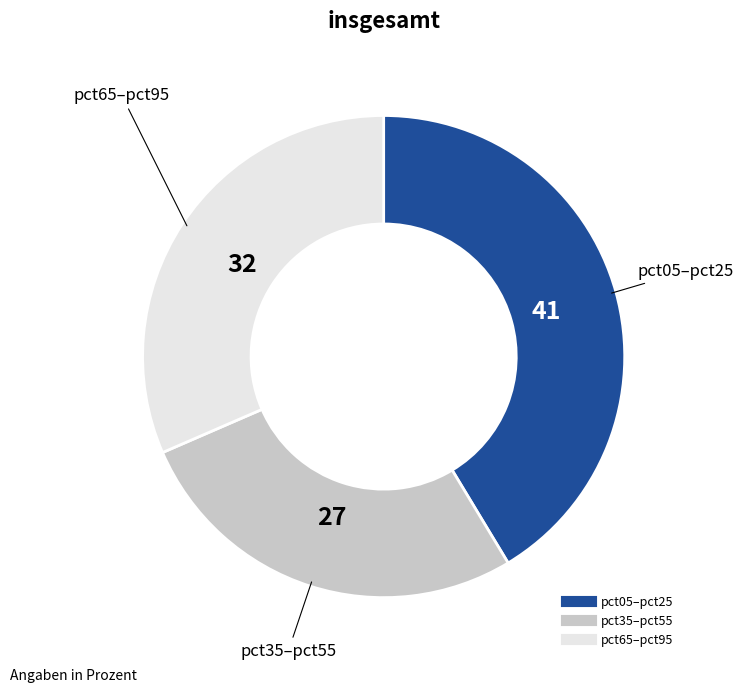

Does any single category account for the majority?

No